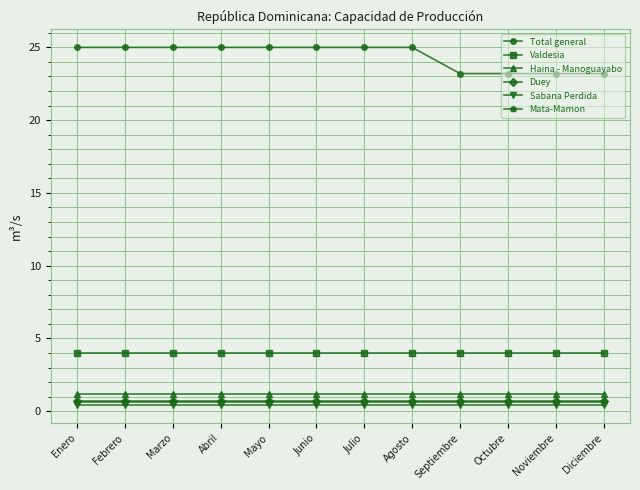

True or false: Haina - Manoguayabo and Total general cross at least once.

False